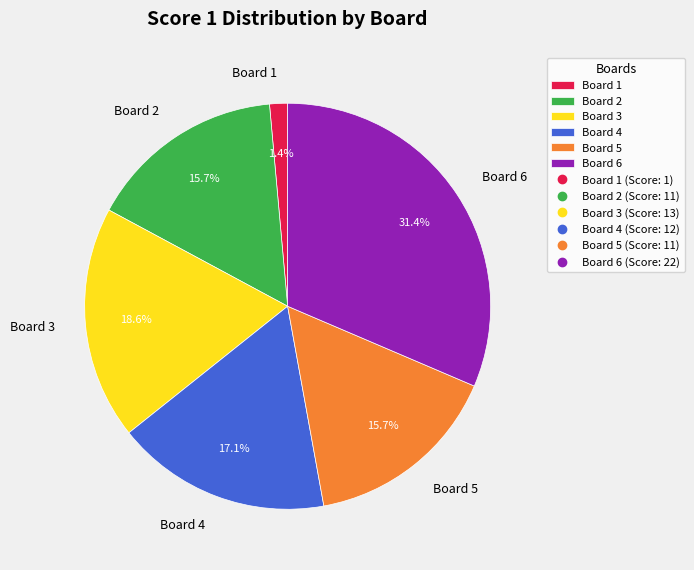

Which category has the biggest portion of the pie?

Board 6